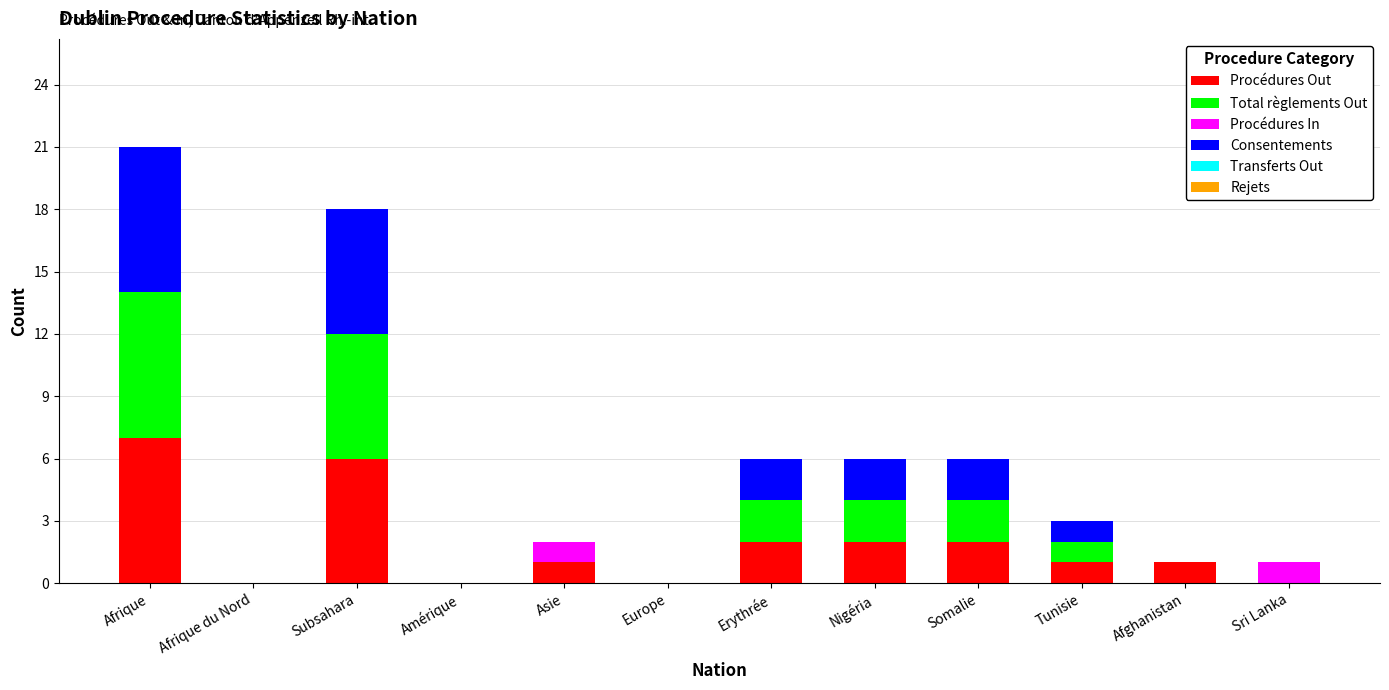

At which category is the sum across all series the highest?

Afrique